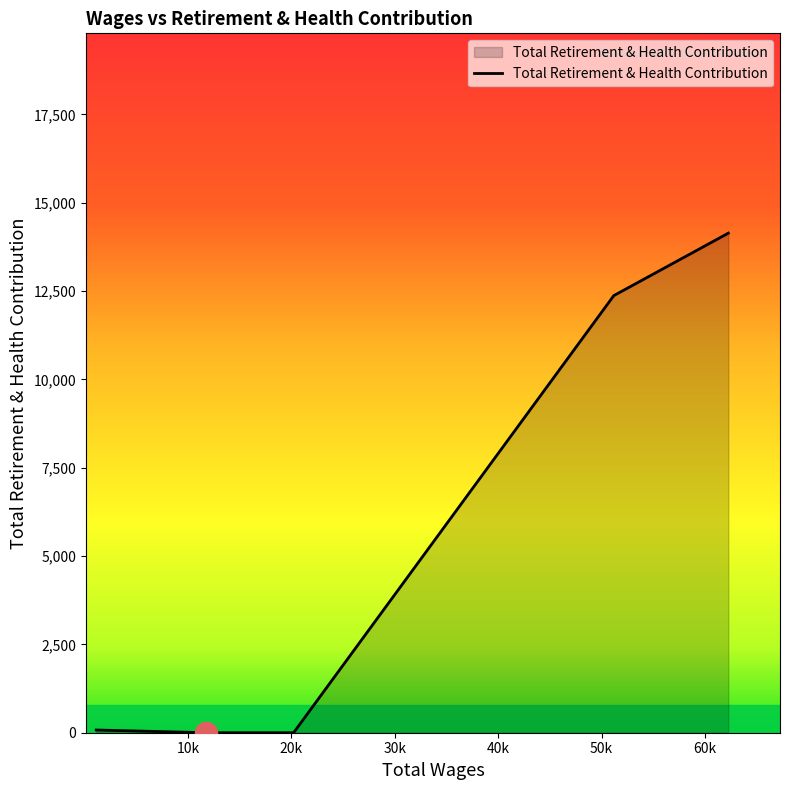

How many series are shown in this chart?

1